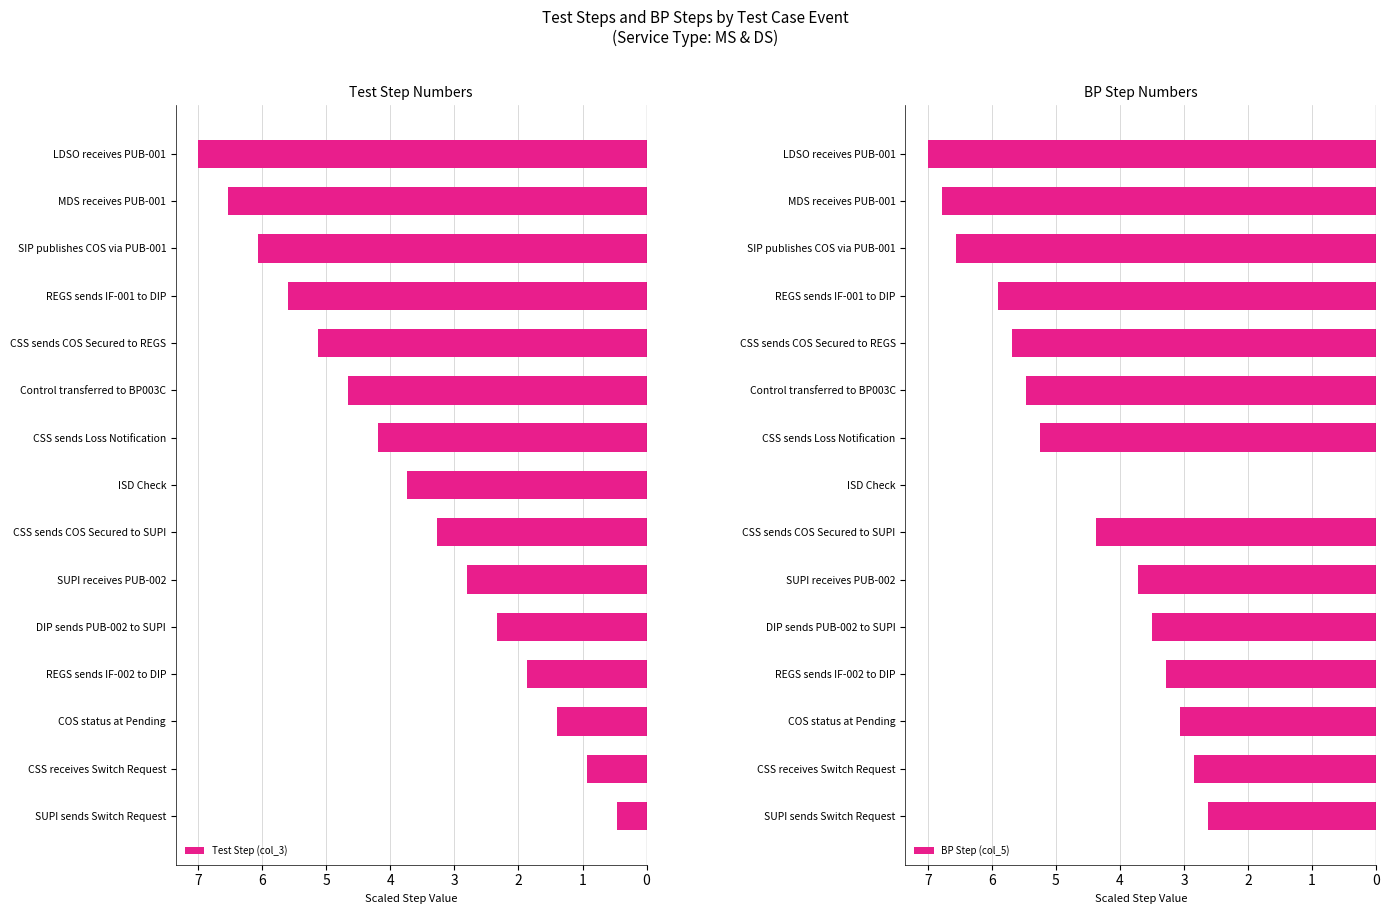

What is the difference between the Test Step (col_3) values at CSS sends COS Secured to REGS and DIP sends PUB-002 to SUPI?

2.8